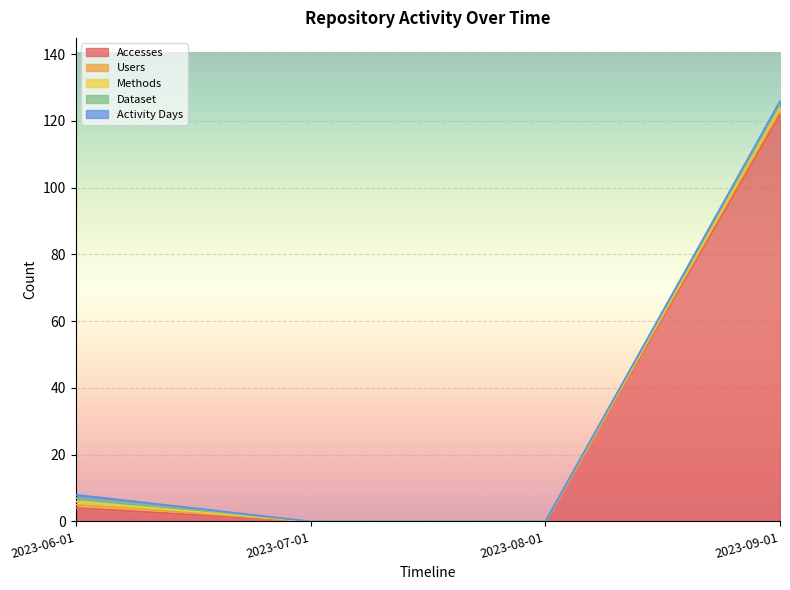

True or false: Accesses has more than 1 points higher than both neighbors.

False